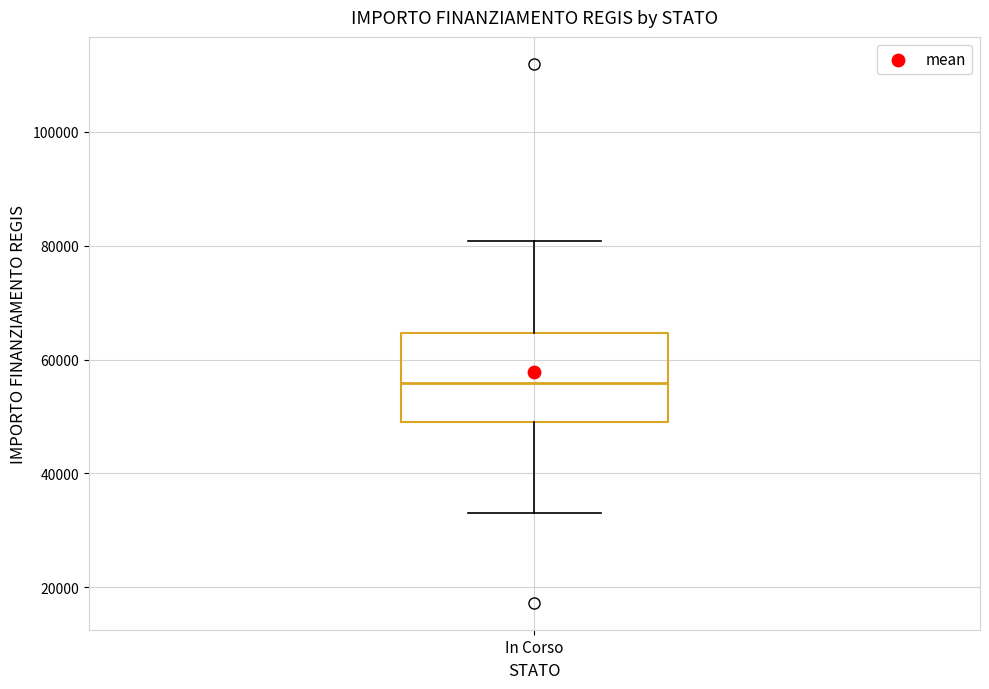

Transcribe this box plot: give where the median line is, the range the box spans, and where the two whiskers end, as read against the y-axis. The values are not printed on the chart, so give them approximately, as read against the axis.

median 56000, box 50000 to 64000, whiskers 32000 to 80000